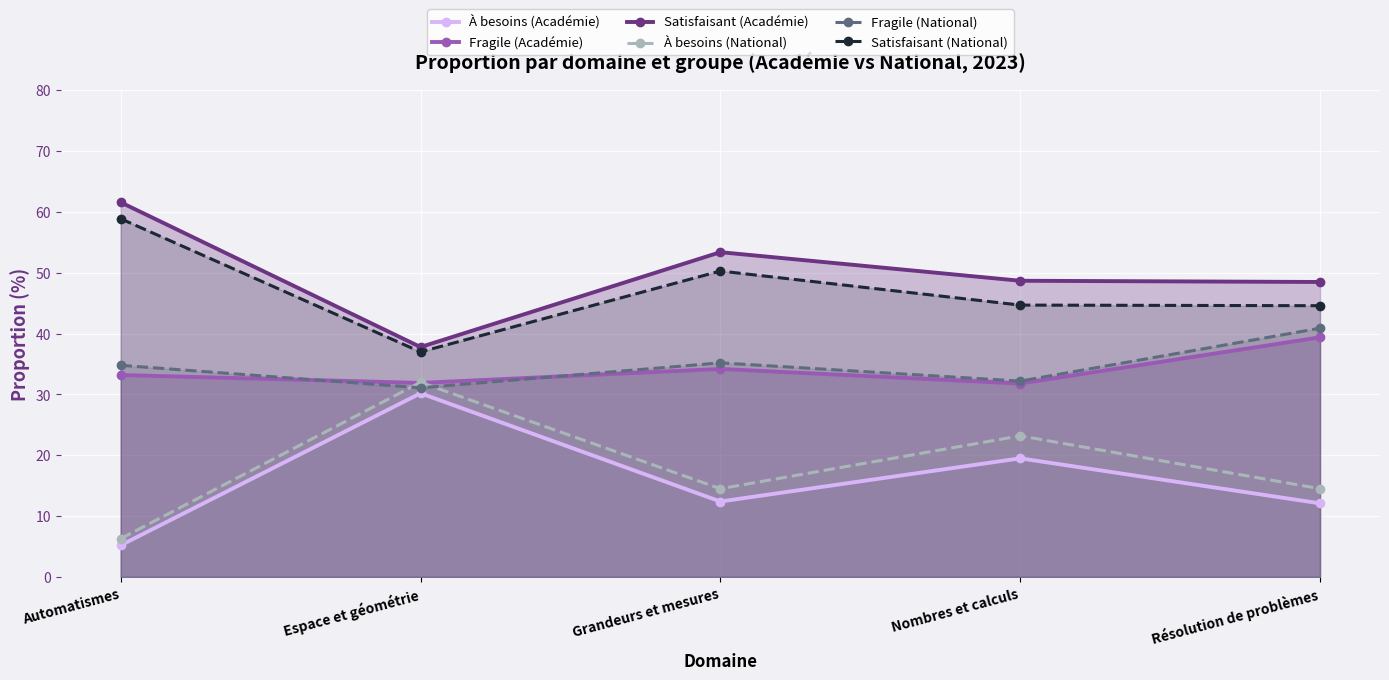

What position from the right is Nombres et calculs?

2